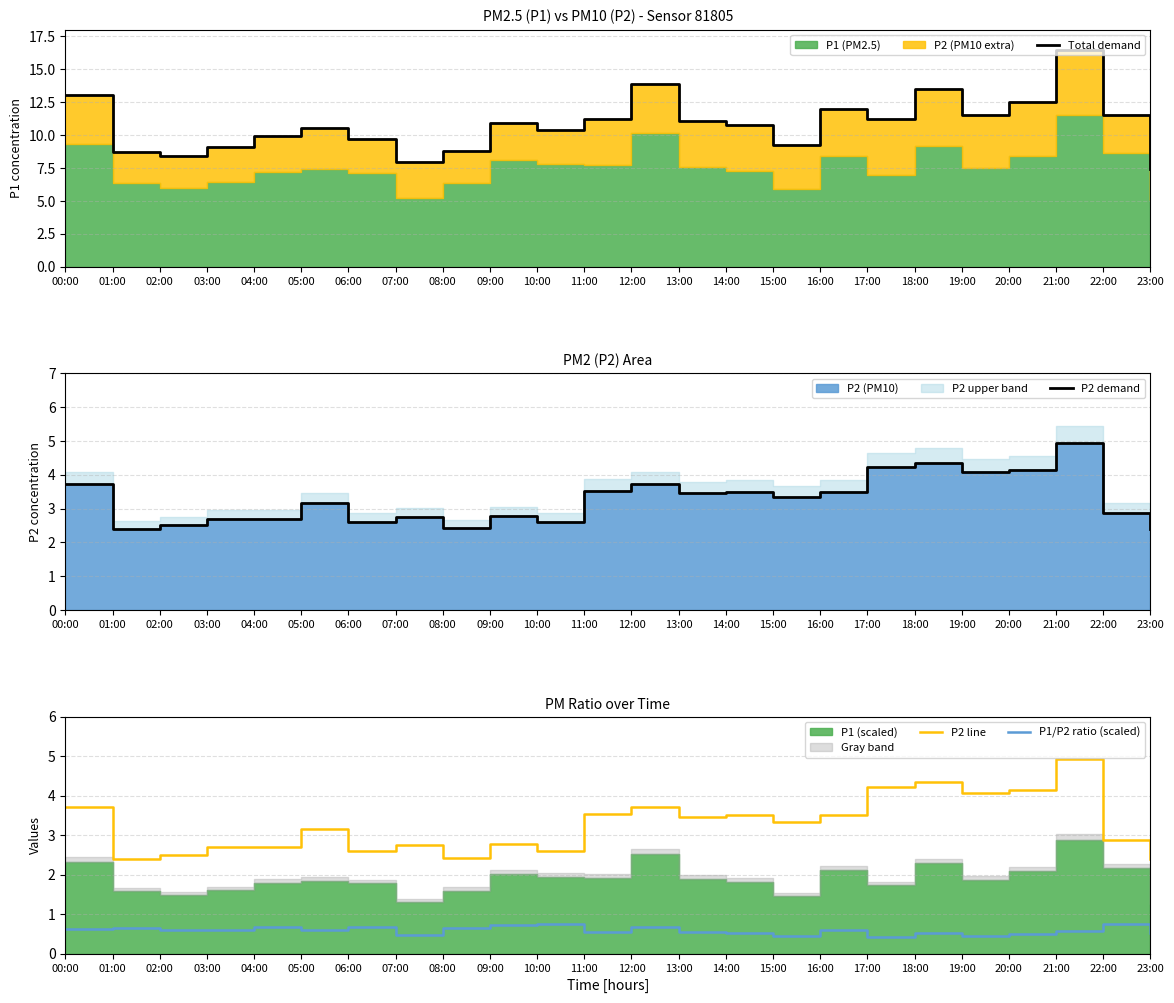

Reading right to left, what are all the values shown in this chart?

Total demand: 7.4	11.5	16.4	12.5	11.5	13.5	11.2	11.9	9.2	10.8	11.0	13.9	11.2	10.4	10.9	8.8	8.0	9.7	10.5	9.9	9.1	8.4	8.7	13.0
P2 demand: 2.4	2.9	4.9	4.2	4.1	4.3	4.2	3.5	3.3	3.5	3.5	3.7	3.5	2.6	2.8	2.4	2.8	2.6	3.1	2.7	2.7	2.5	2.4	3.7
P2 line: 2.4	2.9	4.9	4.2	4.1	4.3	4.2	3.5	3.3	3.5	3.5	3.7	3.5	2.6	2.8	2.4	2.8	2.6	3.1	2.7	2.7	2.5	2.4	3.7
P1/P2 ratio (scaled): 0.5	0.8	0.6	0.5	0.5	0.5	0.4	0.6	0.4	0.5	0.5	0.7	0.5	0.7	0.7	0.7	0.5	0.7	0.6	0.7	0.6	0.6	0.7	0.6